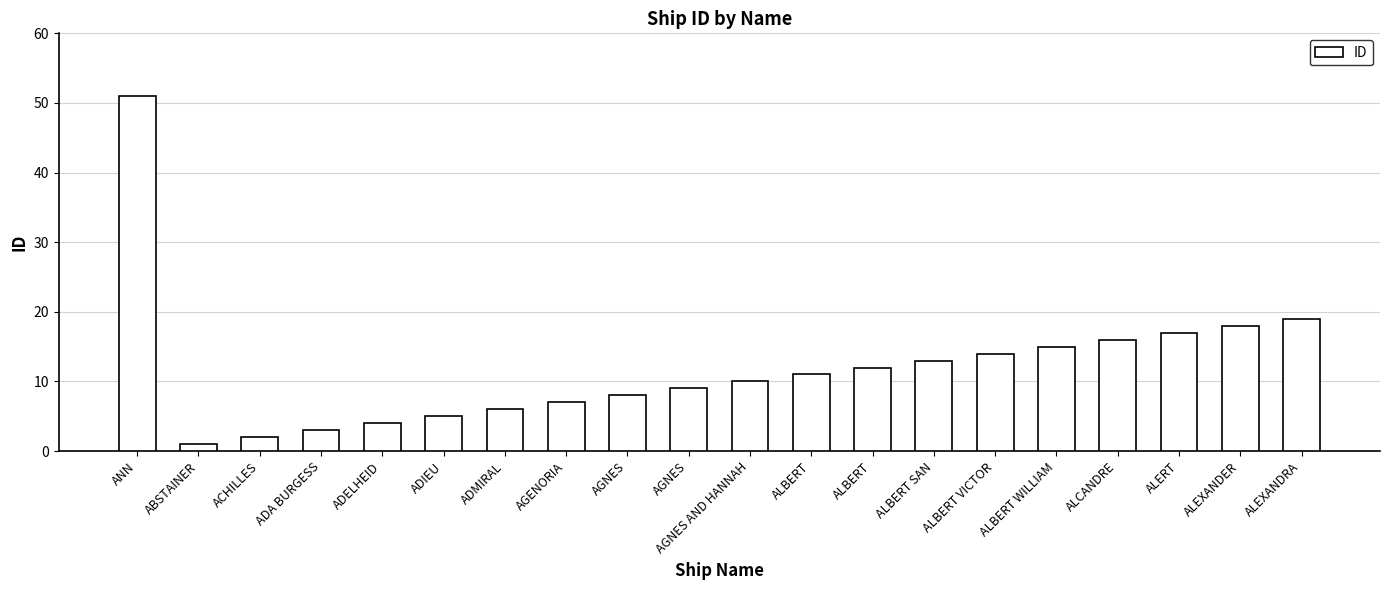

At which category does the chart reach its minimum across all series?

ABSTAINER